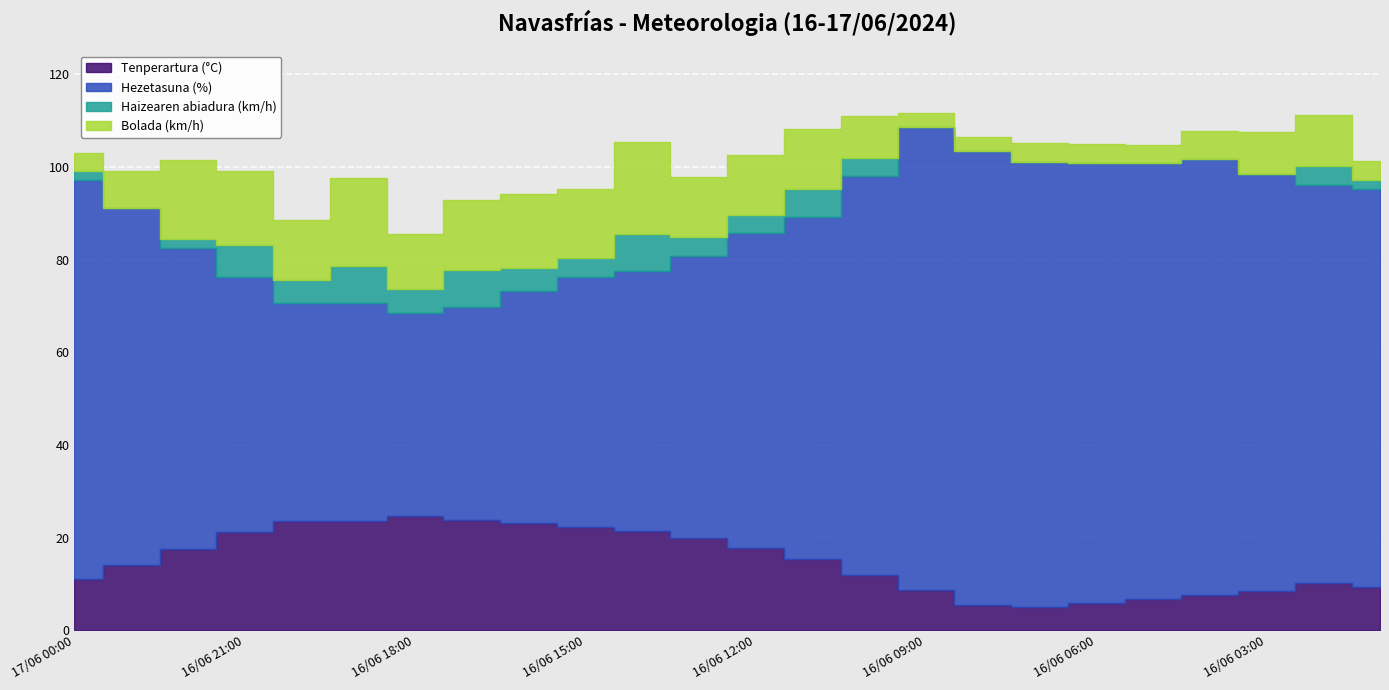

What is the difference between the maximum and second lowest values in the Tenperartura (°C) series?

19.1